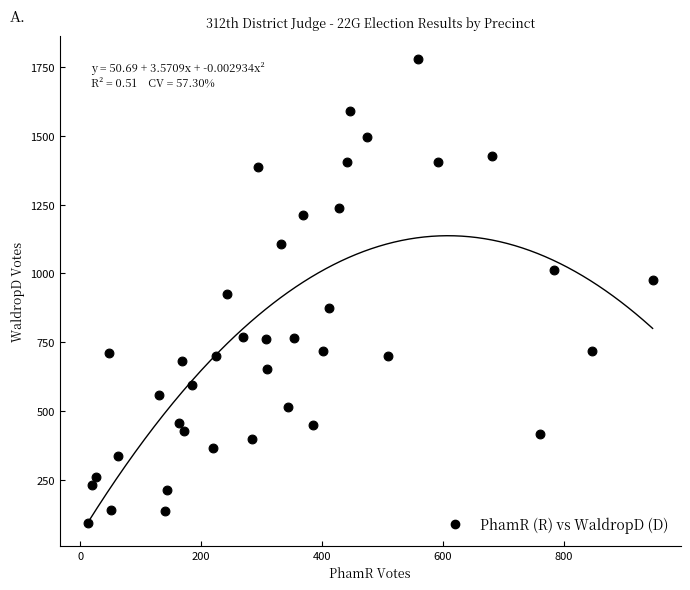

What is the range of Y values (max minus min)?

1683